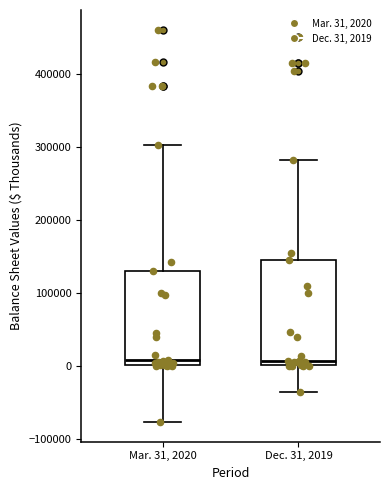

Where does the median line of the box for Dec. 31, 2019 sit on the y-axis? The values are not printed on the chart, so give them approximately, as read against the axis.

10000